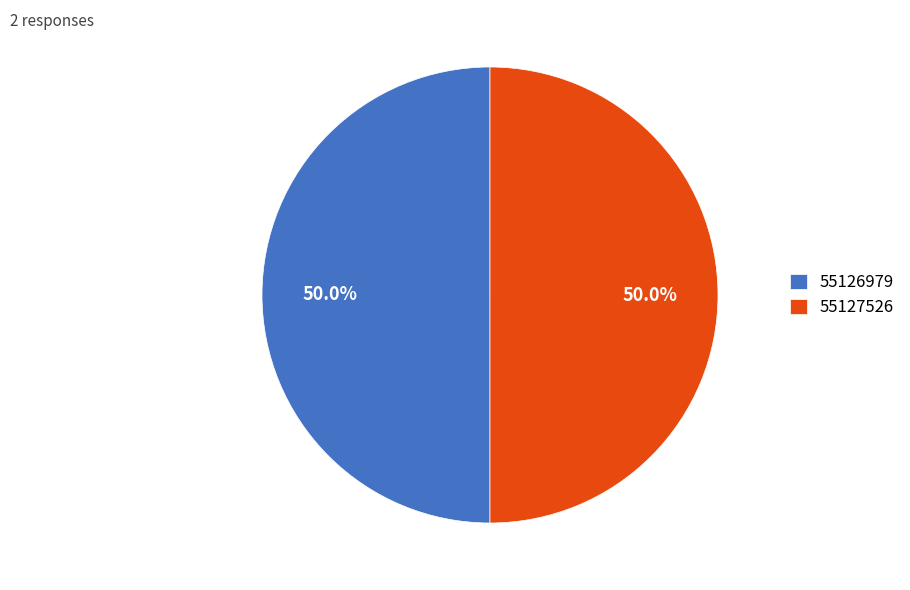

To the nearest percent, what is the combined percentage of 55127526 and 55126979?

100%